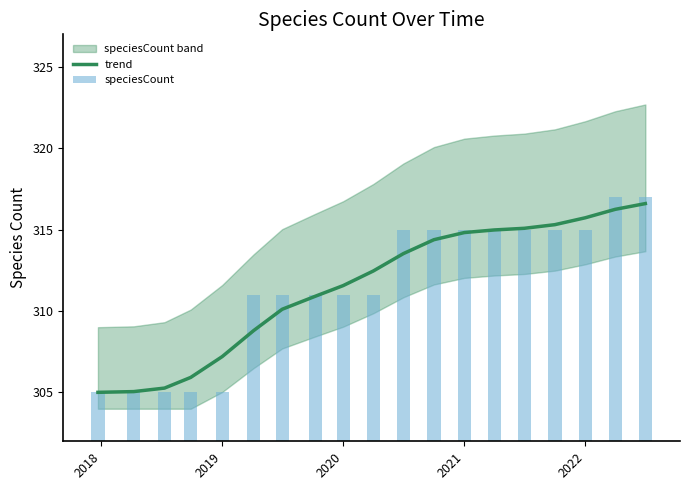

What is the highest value of the trend series?

316.6